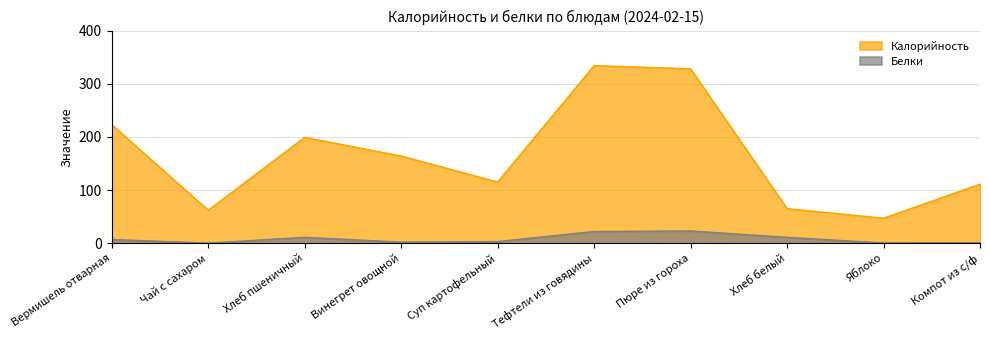

How many data points in Белки are less than 7?

5